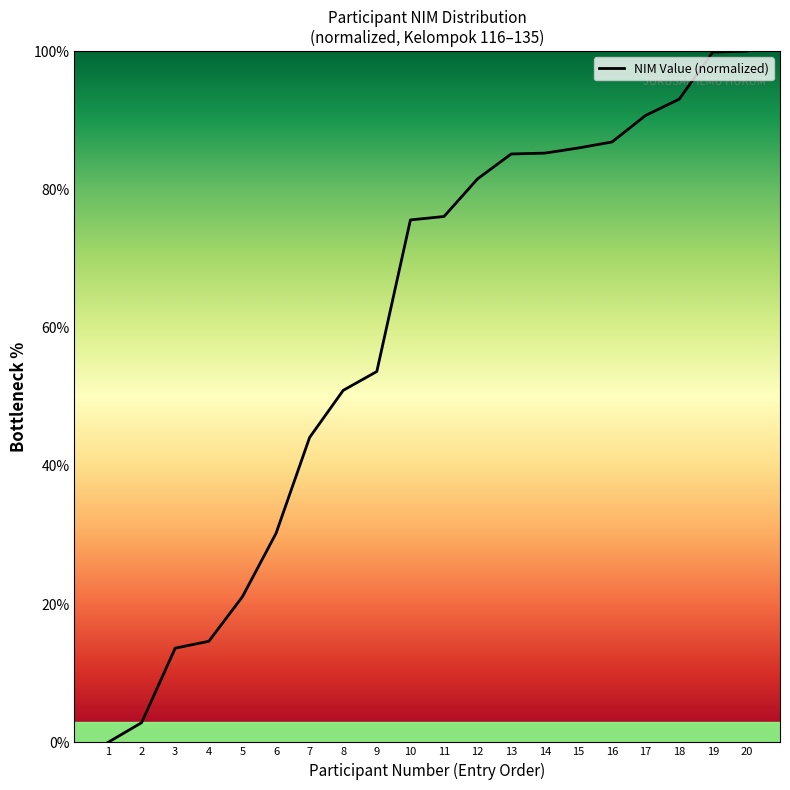

Between 11 and 20, which is larger?

20